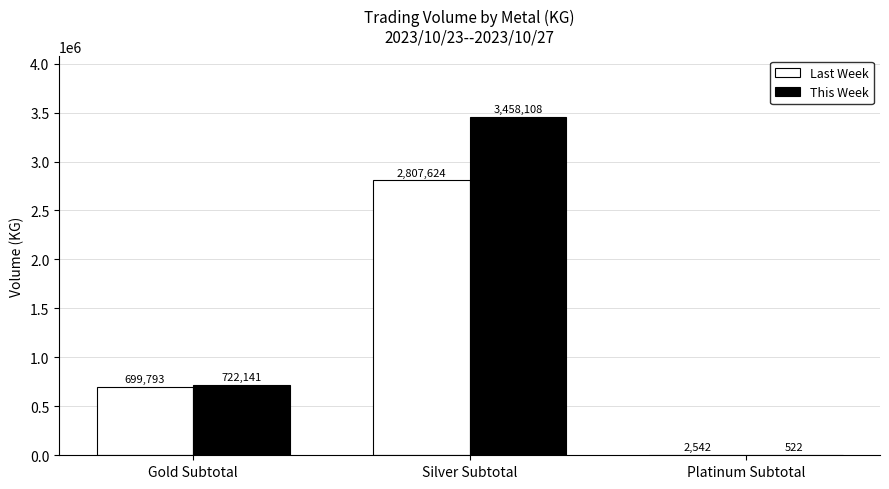

Which series has the largest total across all categories?

This Week